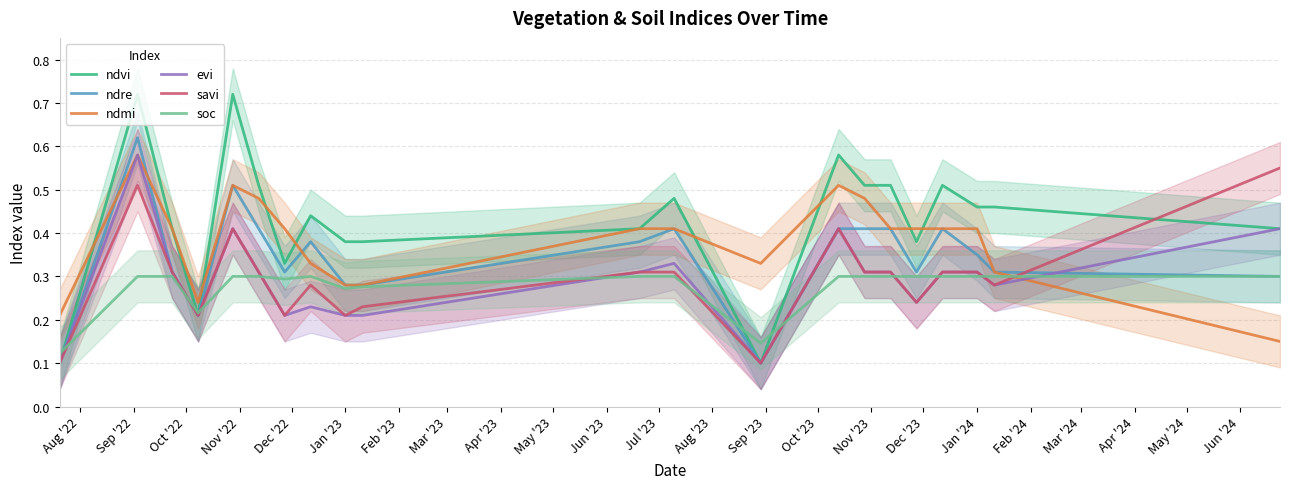

What is the highest value of the ndvi series?

0.7